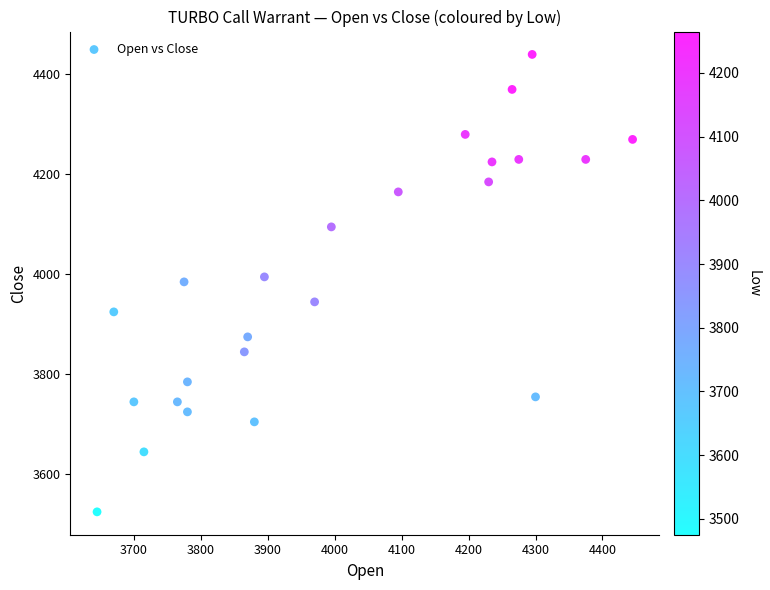

What is the range of Y values (max minus min)?

915